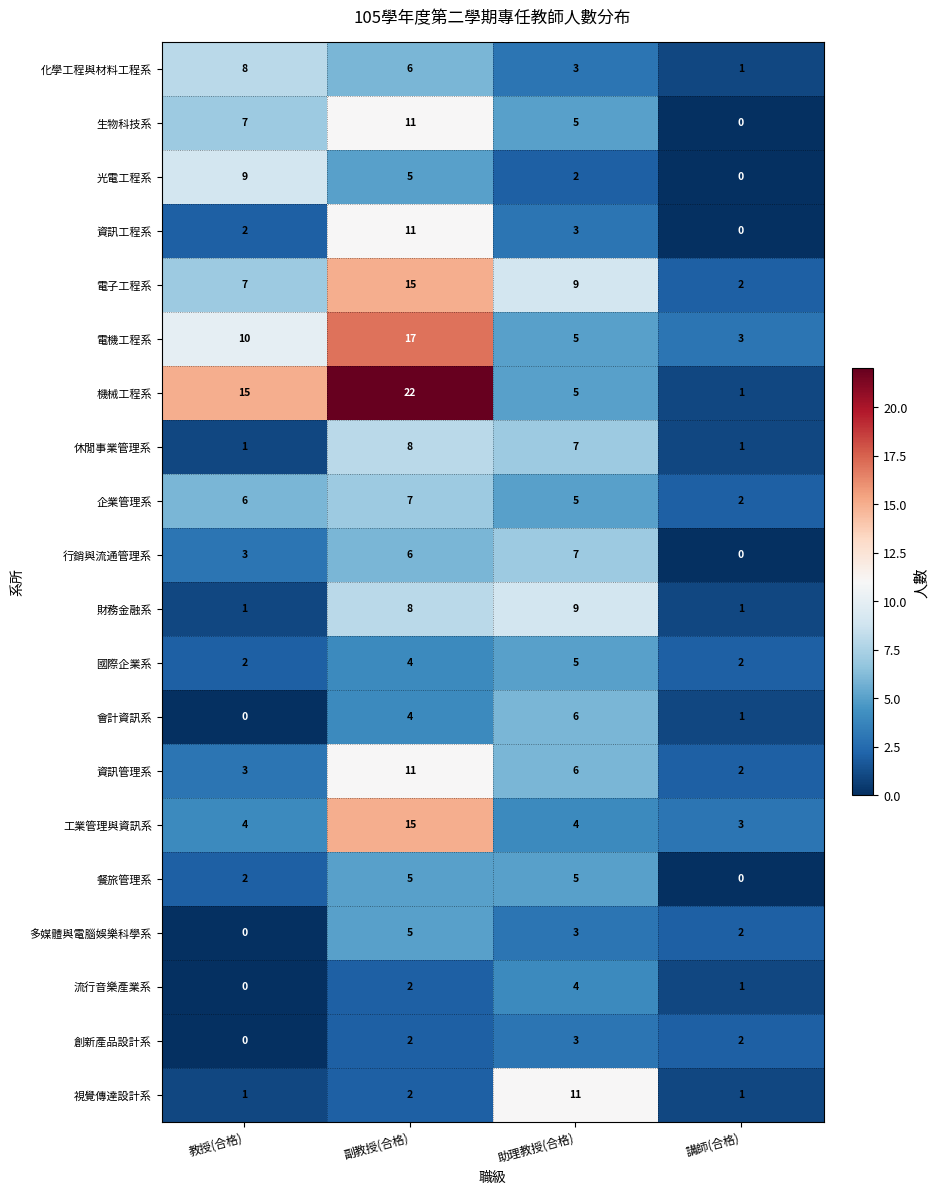

The value of 會計資訊系 at 助理教授(合格) is 2. True or false?

False